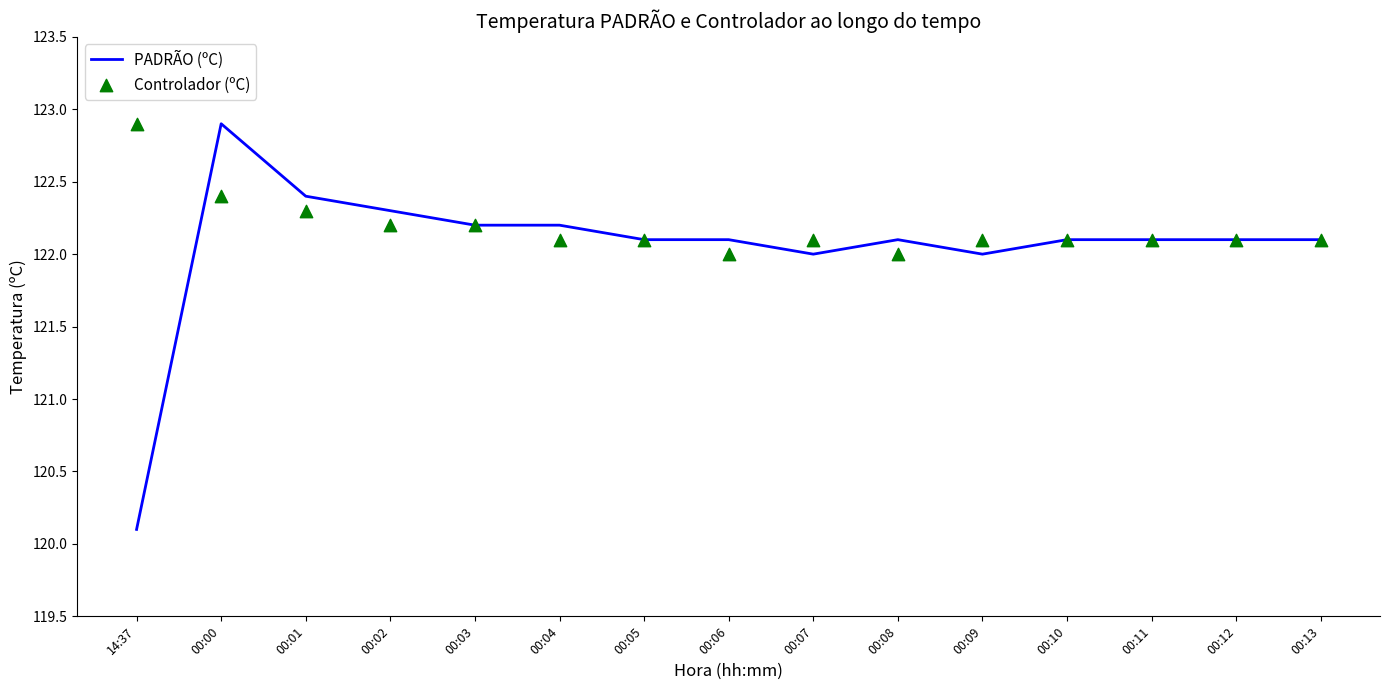

At which category is the sum across all series the highest?

00:00